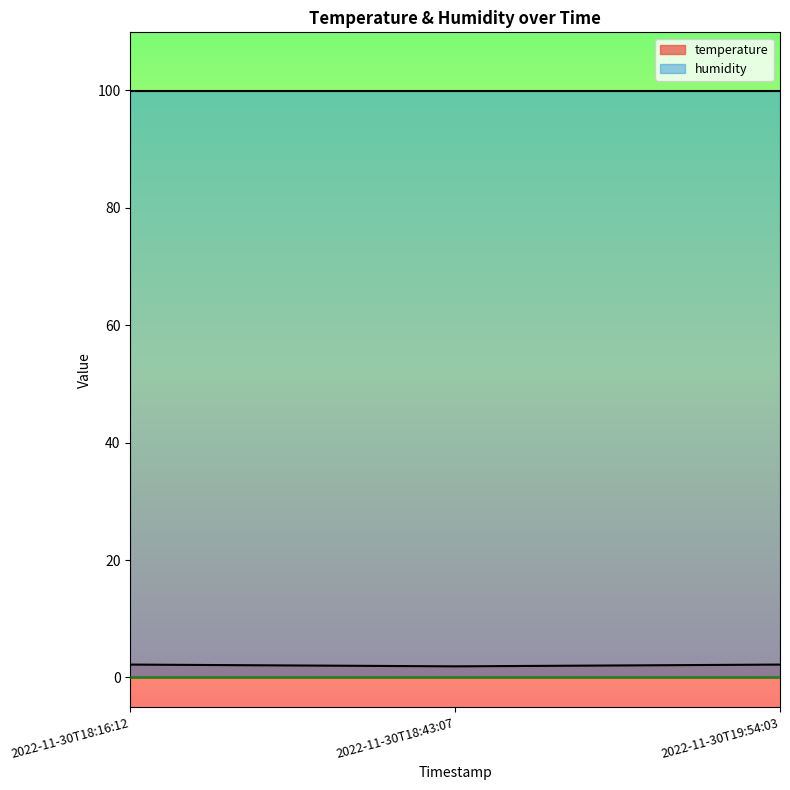

What is the ratio of the value at 2022-11-30T18:43:07 to the value at 2022-11-30T18:16:12?

0.9